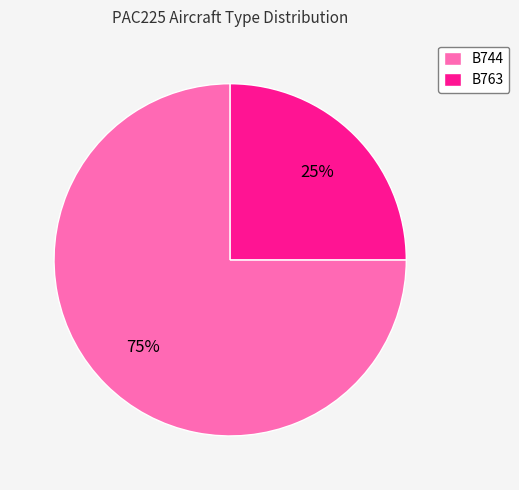

Approximately how many times larger is the value at B744 compared to B763?

3.0